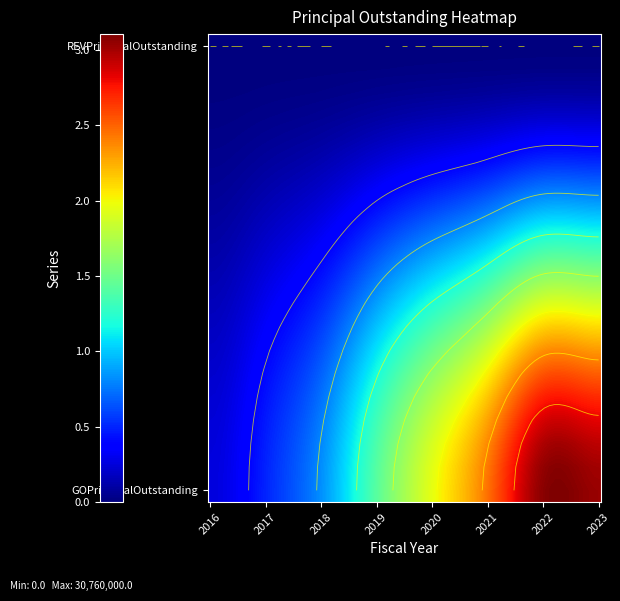

Rank the series at 2019 from highest to lowest value.

GOPrincipalOutstanding, REVPrincipalOutstanding